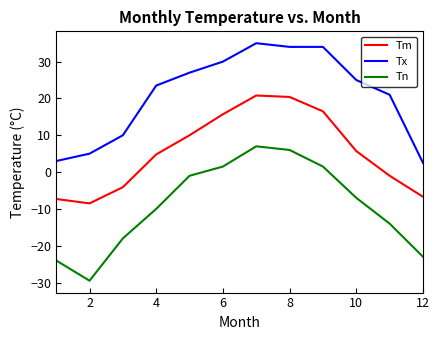

What is the difference between the maximum and minimum values in the Tn series?

36.5